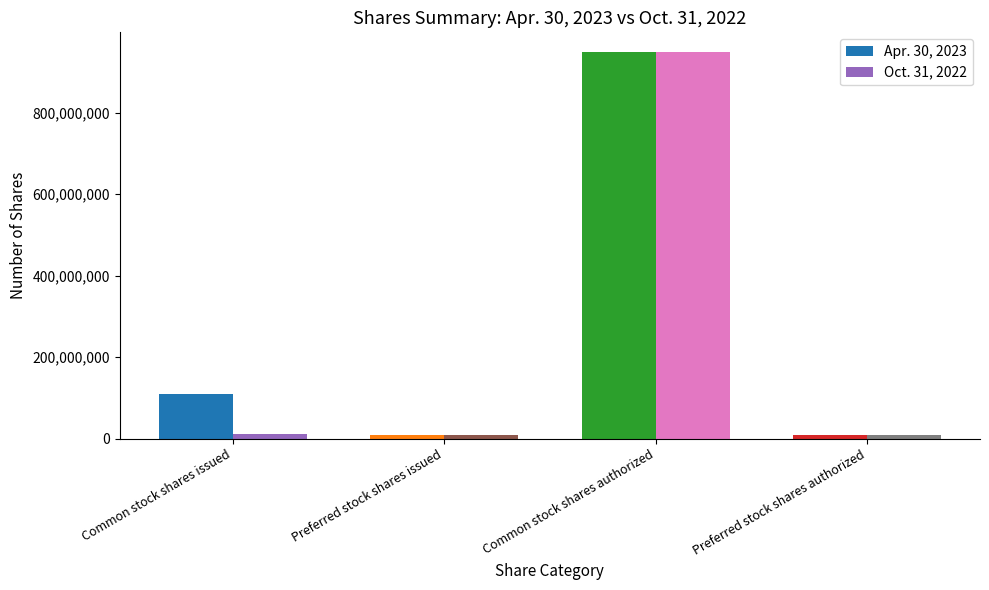

What is the label of the 3rd bar from the right?

Preferred stock shares issued